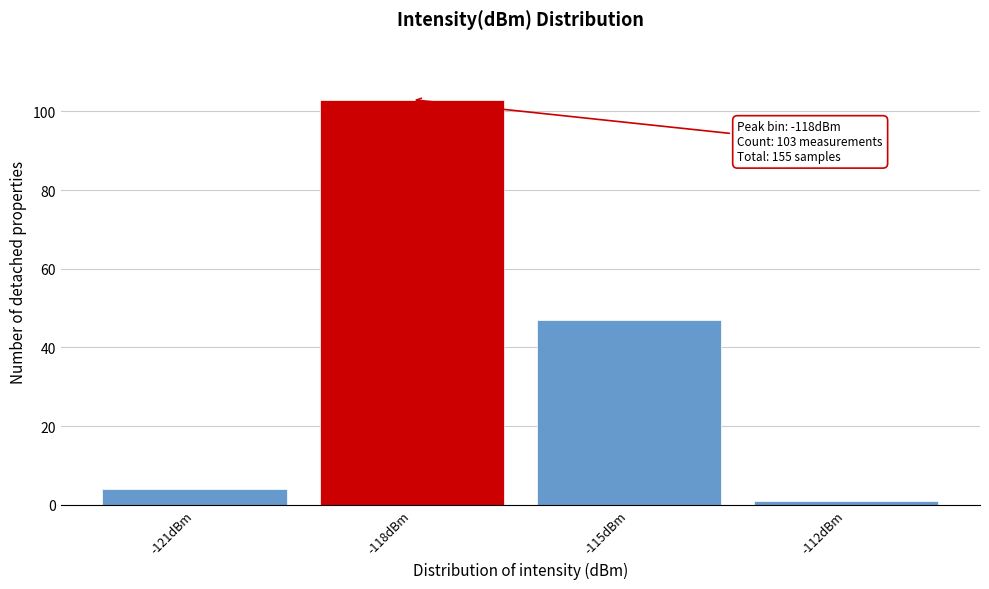

Reading right to left, extract all data points from this chart.

1	47	103	4